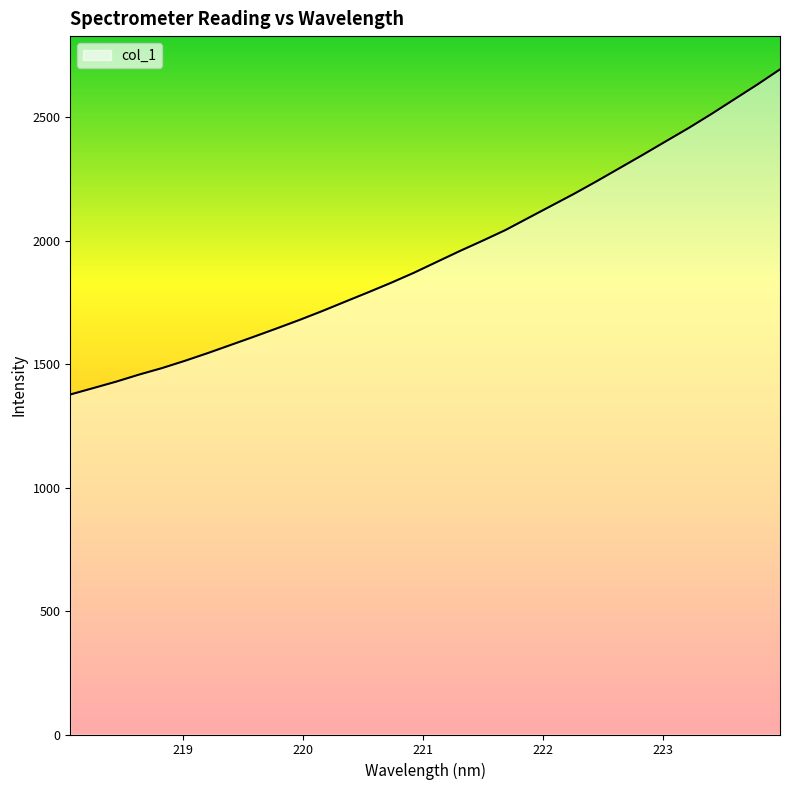

What is the difference between the maximum and minimum values?

1316.9